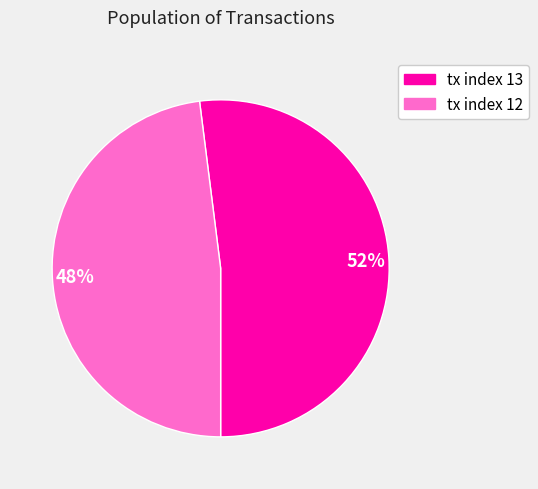

Count the number of slices in the pie.

2